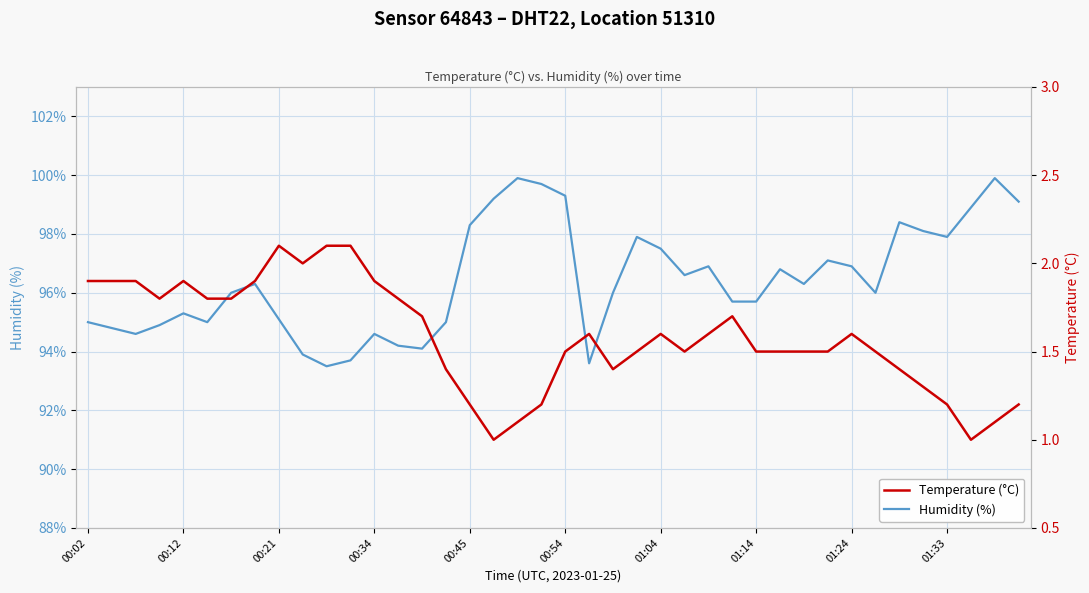

What is the difference between the maximum and second lowest values in the Temperature (°C) series?

1.1